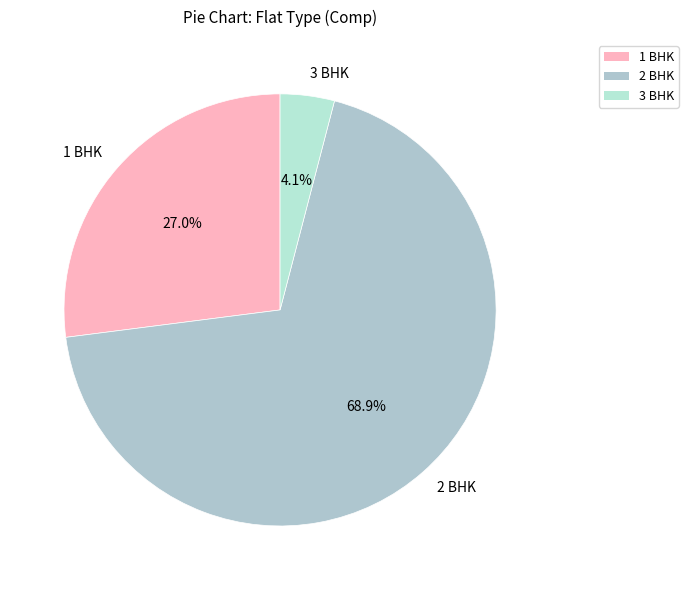

What is the ratio of the value at 1 BHK to the value at 2 BHK?

0.4